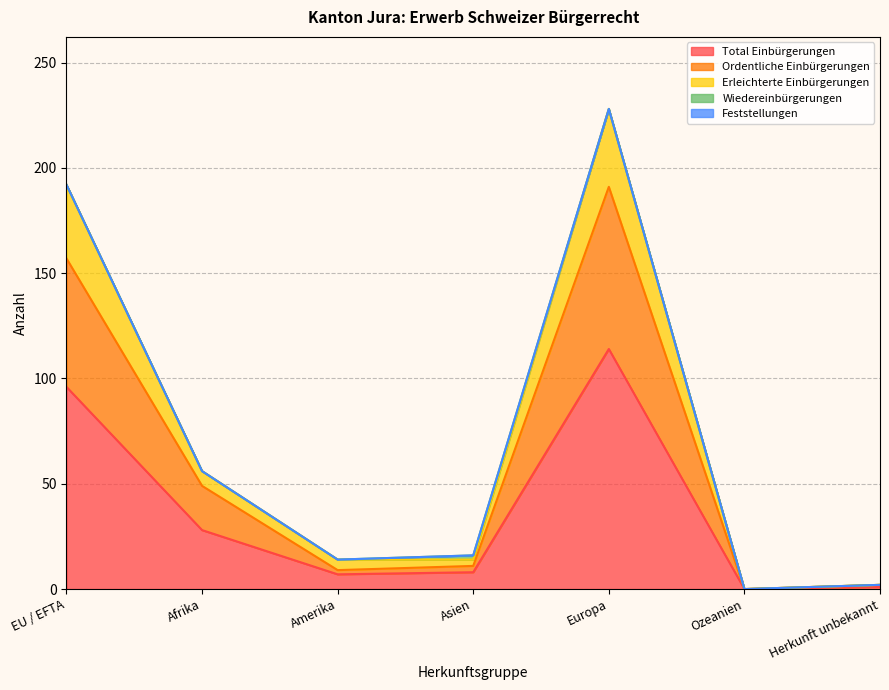

What is the maximum value shown in the chart?

228